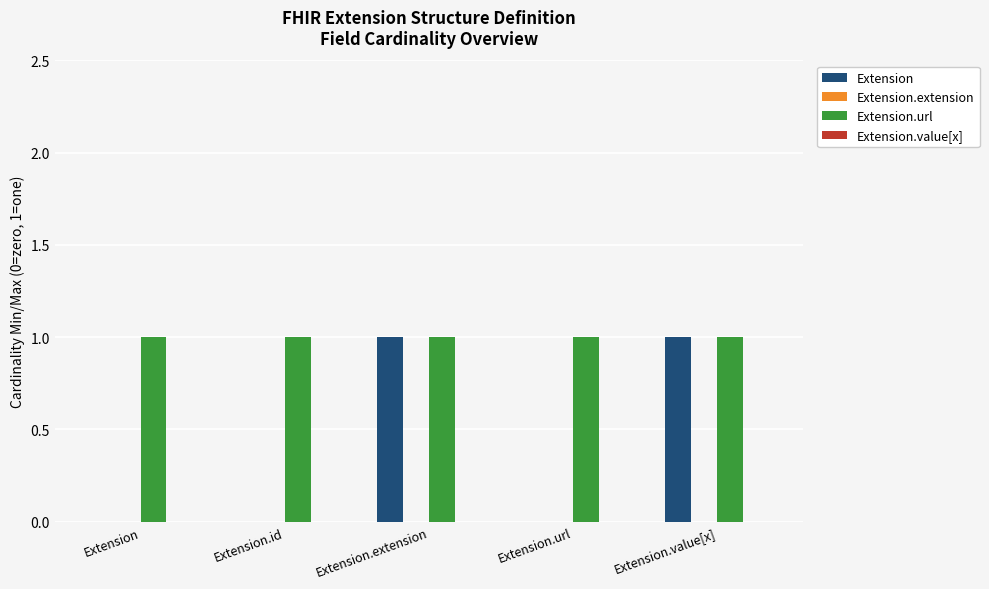

The Extension series shows 1 at Extension.url. True or false?

False